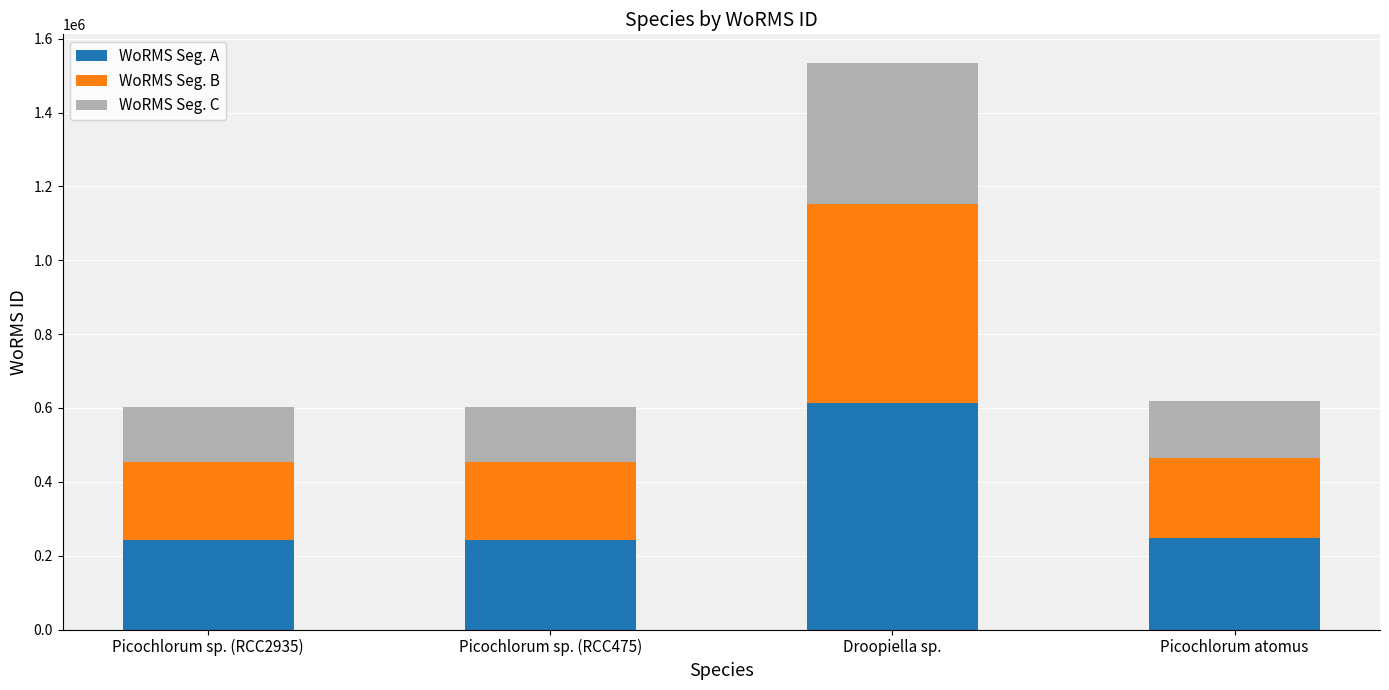

True or false: WoRMS Seg. A has a value of 161790.7 at Picochlorum sp. (RCC475).

False